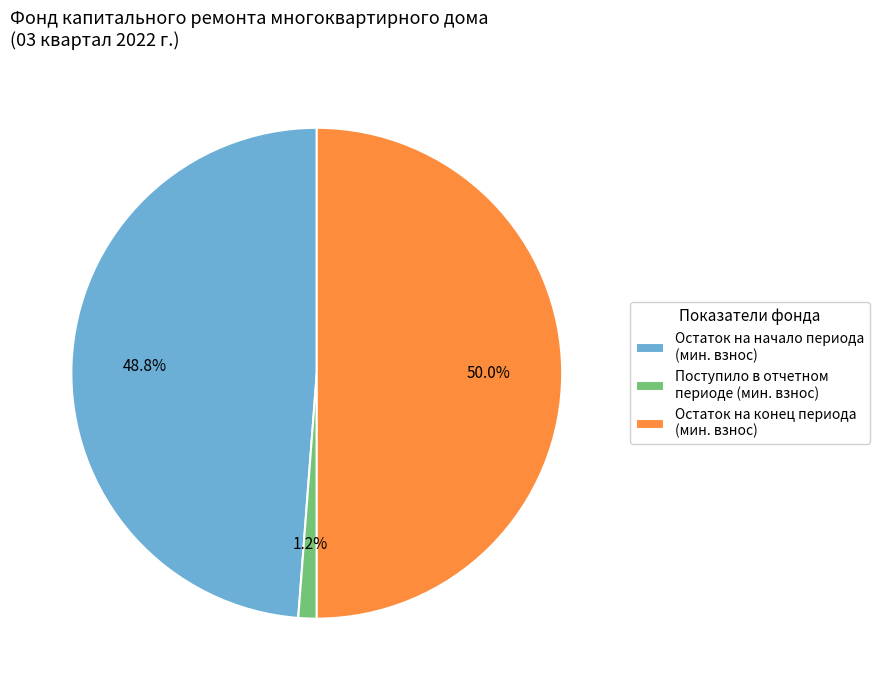

Which category has the smallest portion of the pie?

Поступило в отчетном периоде (мин. взнос)